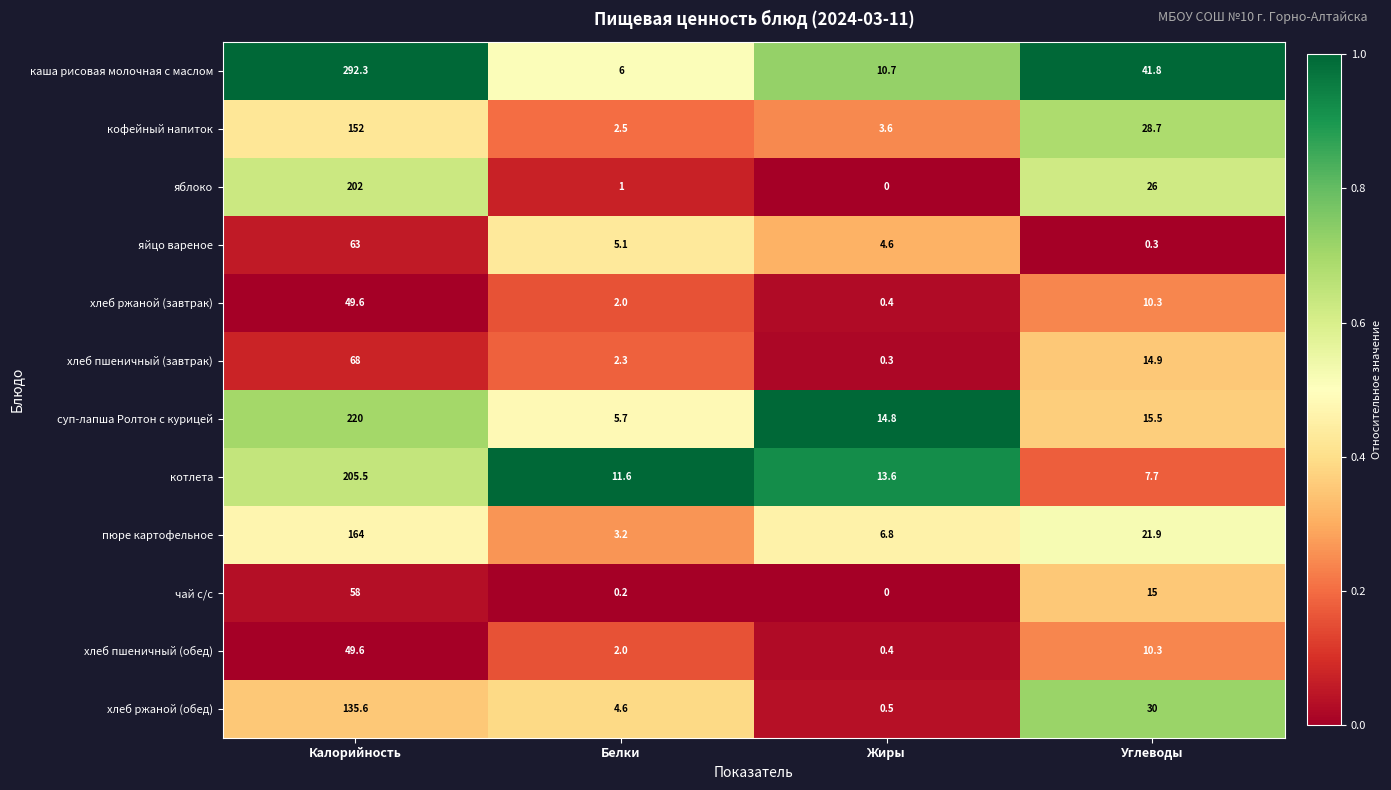

Which series has the largest total across all categories?

каша рисовая молочная с маслом